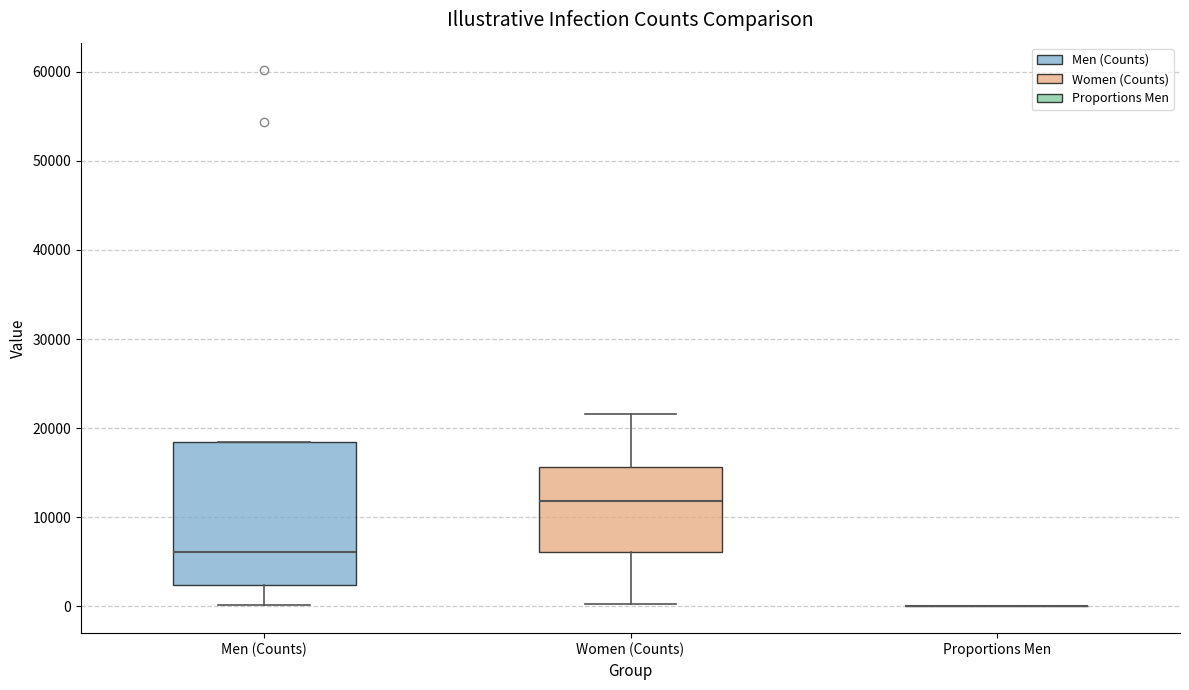

Reading left to right, read every box against the y-axis: the position of its median line, the range the box covers, and the ends of its whiskers. The values are not printed on the chart, so give them approximately, as read against the axis.

Men (Counts): median 6000, box 2000 to 18000, whiskers 0 to 18000
Women (Counts): median 12000, box 6000 to 16000, whiskers 0 to 22000
Proportions Men: box collapsed to a line at 0, whiskers 0 to 0